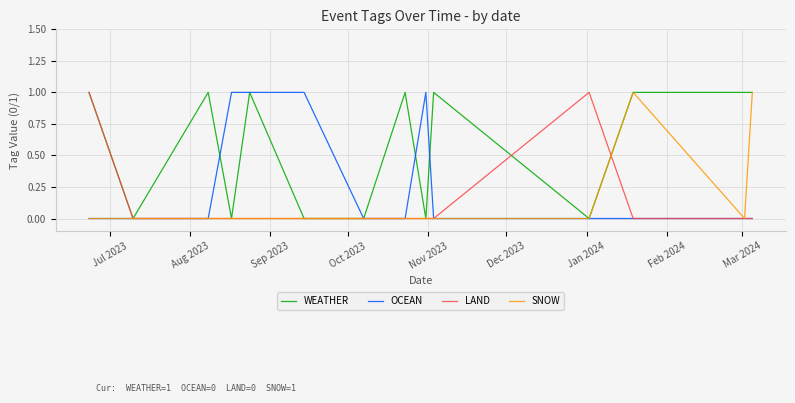

What is the difference between the maximum and minimum values in the SNOW series?

1